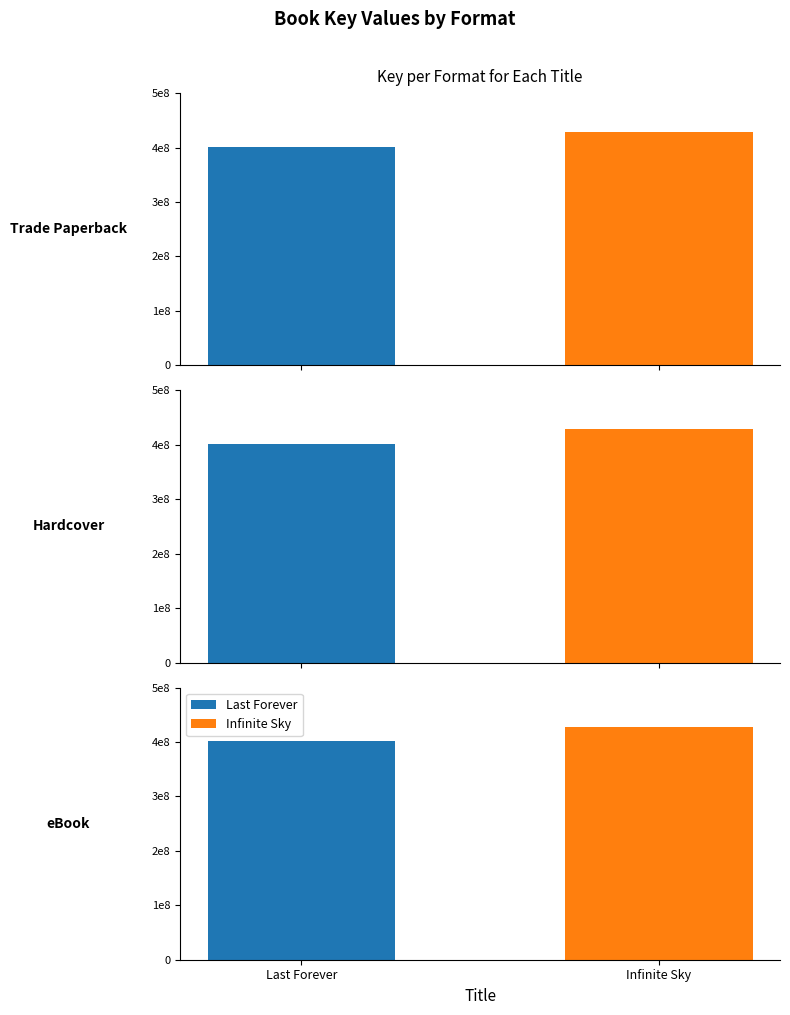

Is it true that Last Forever equals 705938302 at Hardcover?

False